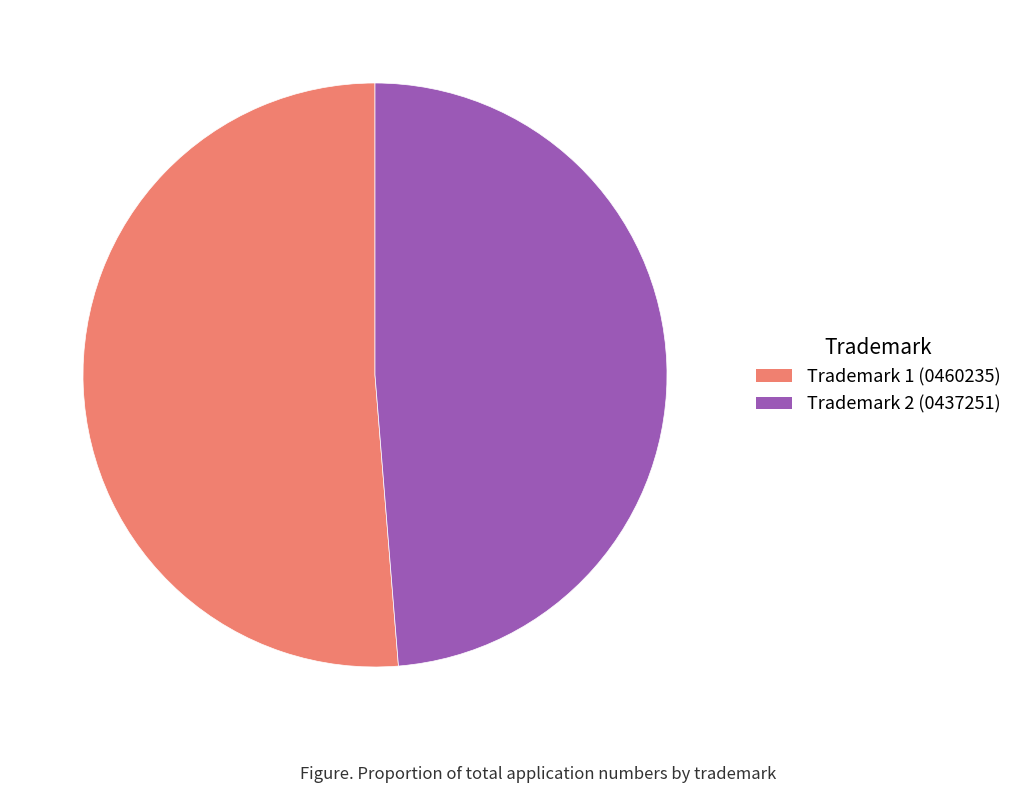

Which category has the biggest portion of the pie?

Trademark 1 (0460235)